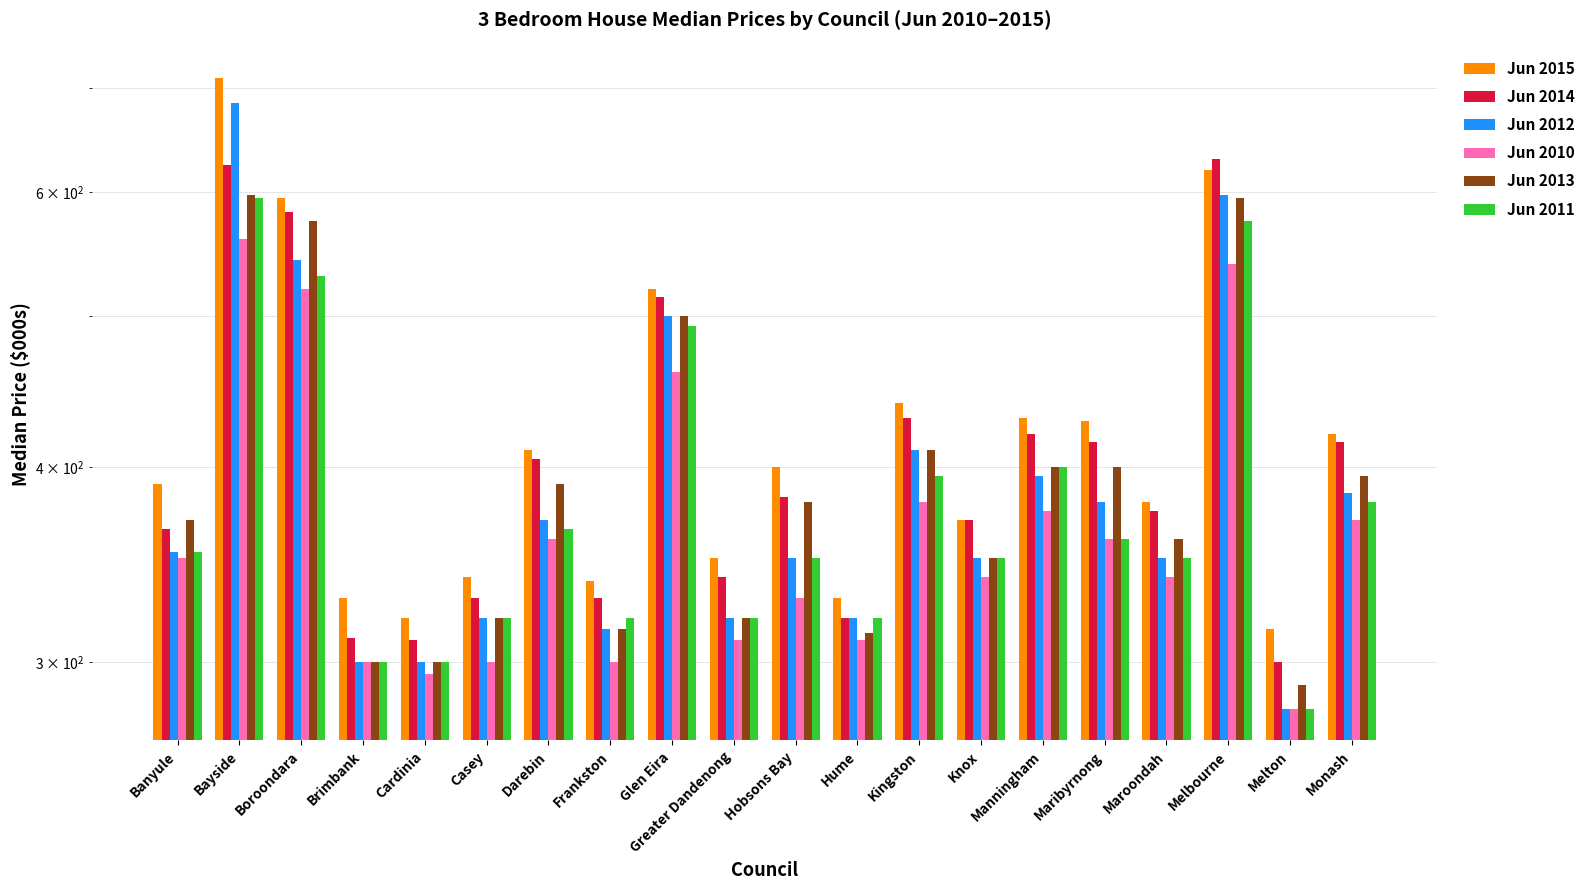

What is the greatest value displayed?

710